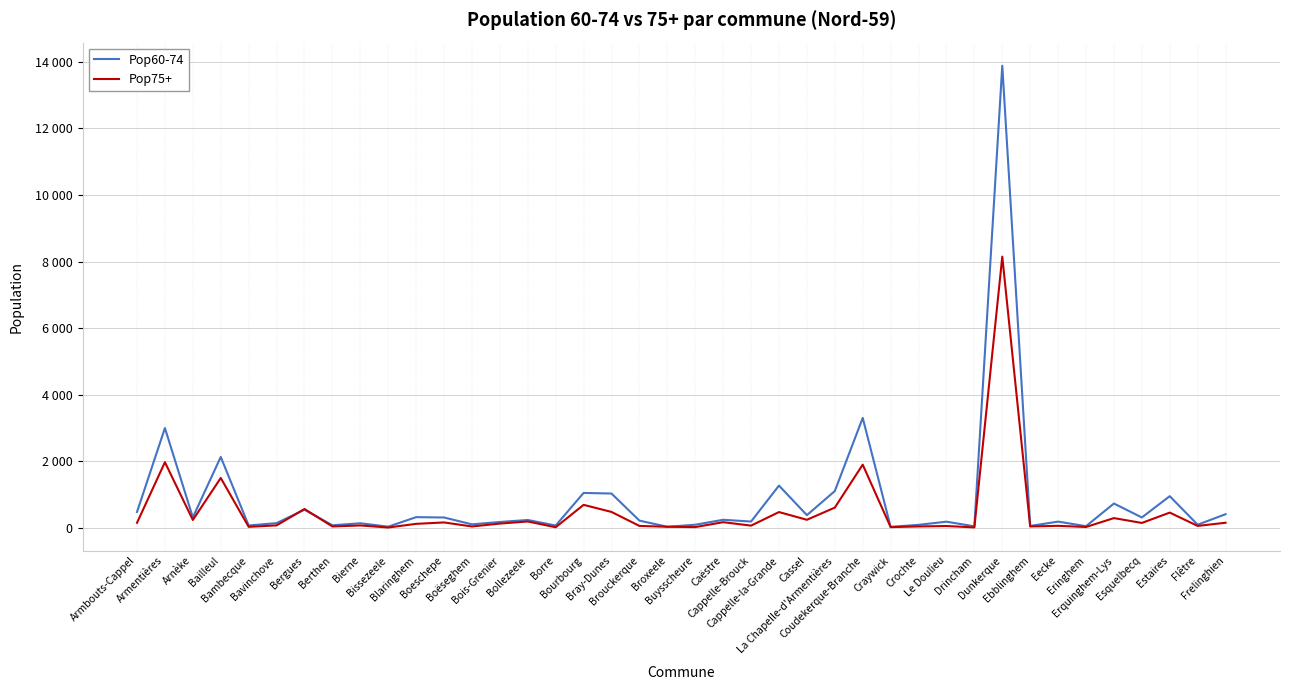

Where is the first local minimum for Pop60-74?

Arnèke